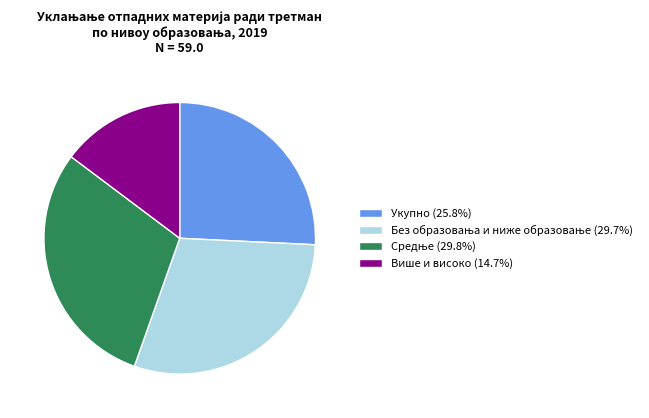

Approximately how many times larger is the value at Укупно compared to Више и високо?

1.7